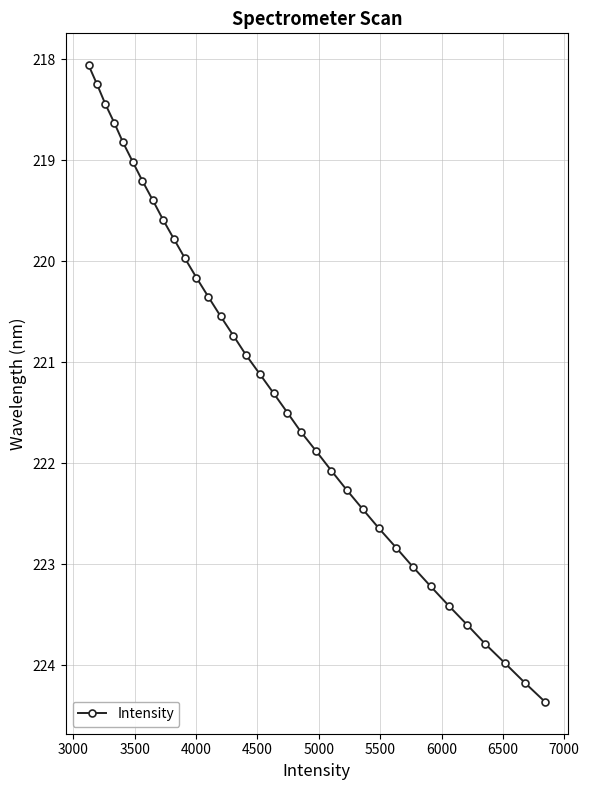

What is the sum of all values?

7521.2